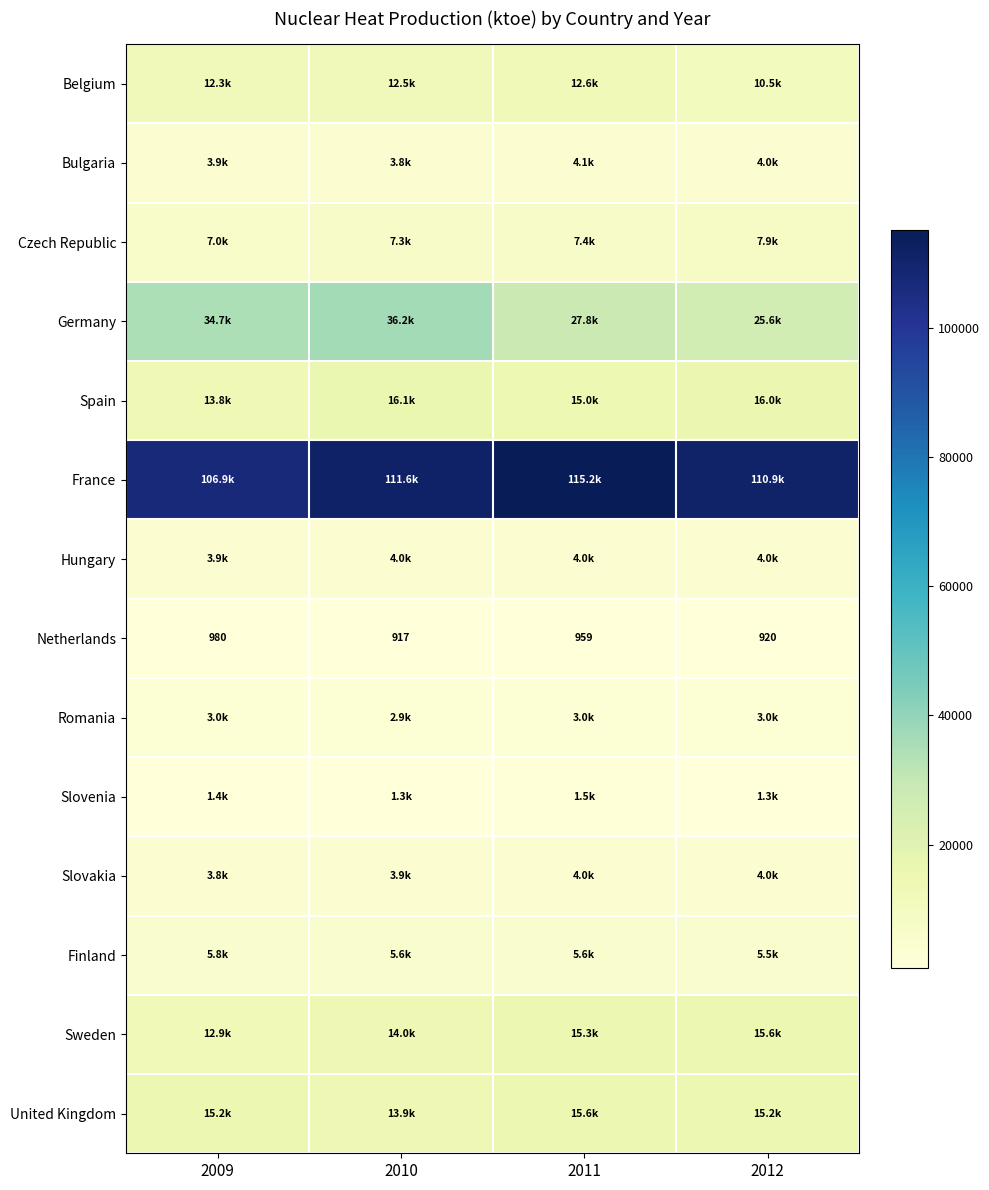

How many categories are shown in the chart?

4